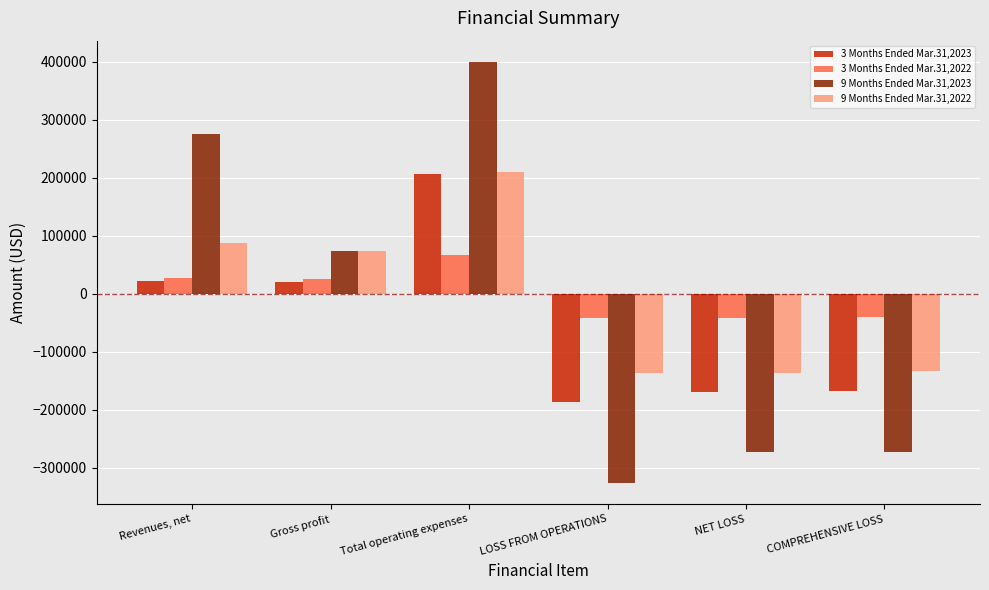

How many bars are there in total?

24